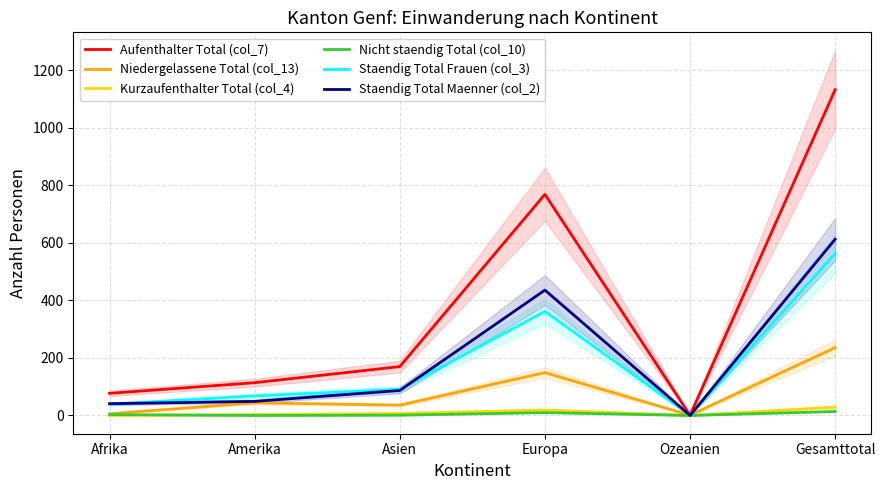

List the labels in order of Nicht staendig Total (col_10) value, smallest first.

Amerika, Ozeanien, Asien, Afrika, Europa, Gesamttotal